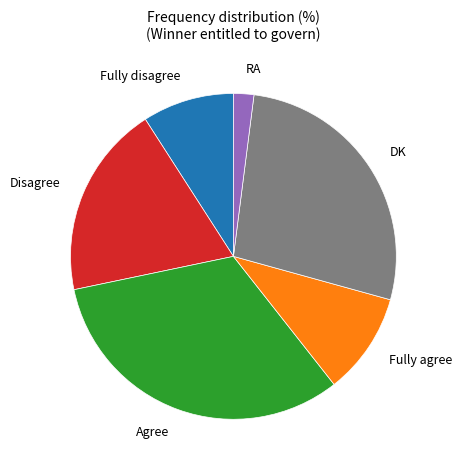

How many segments does this pie chart have?

6